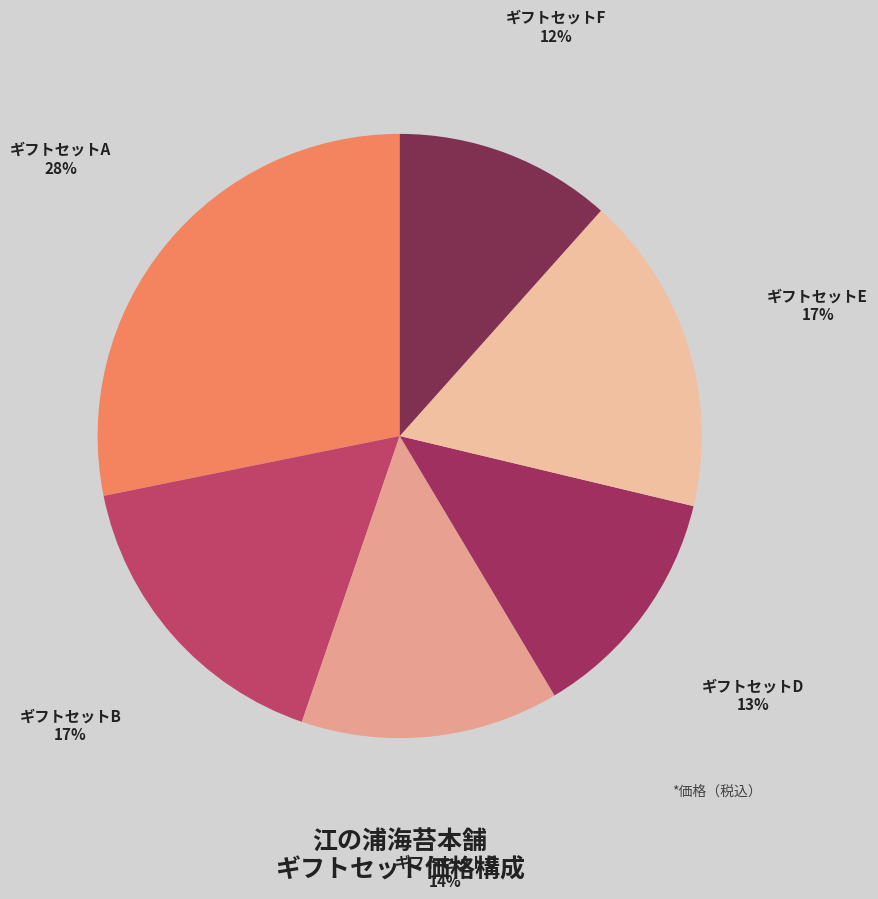

Does ギフトセットD account for over 50% of the chart?

No